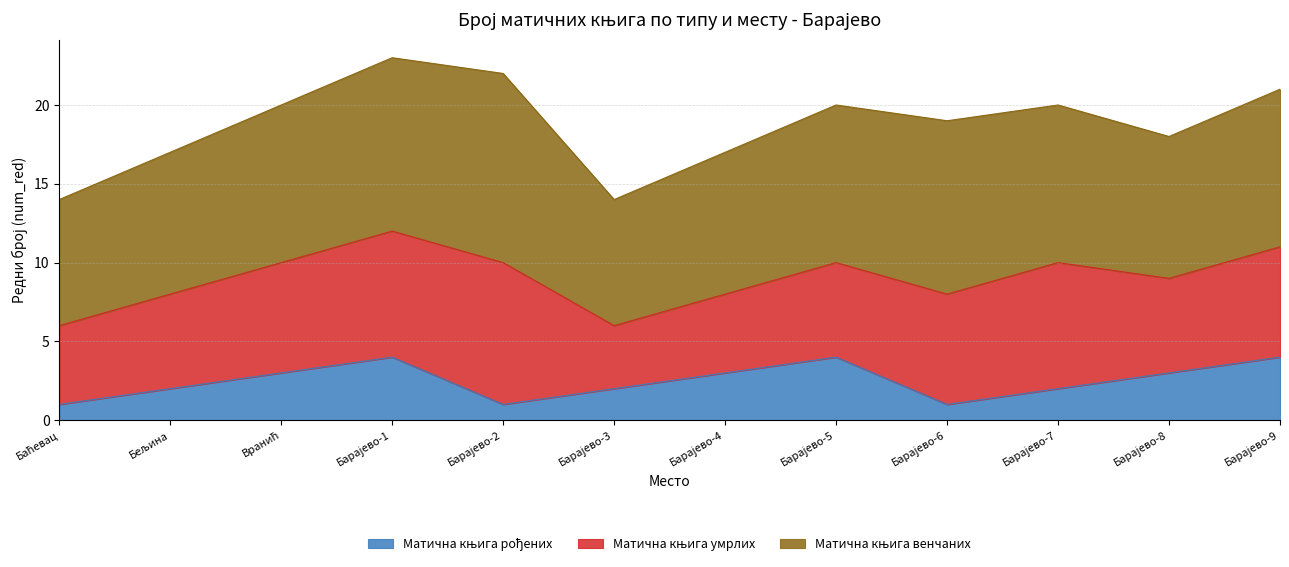

At which label does Матична књига умрлих reach its peak?

Барајево-2